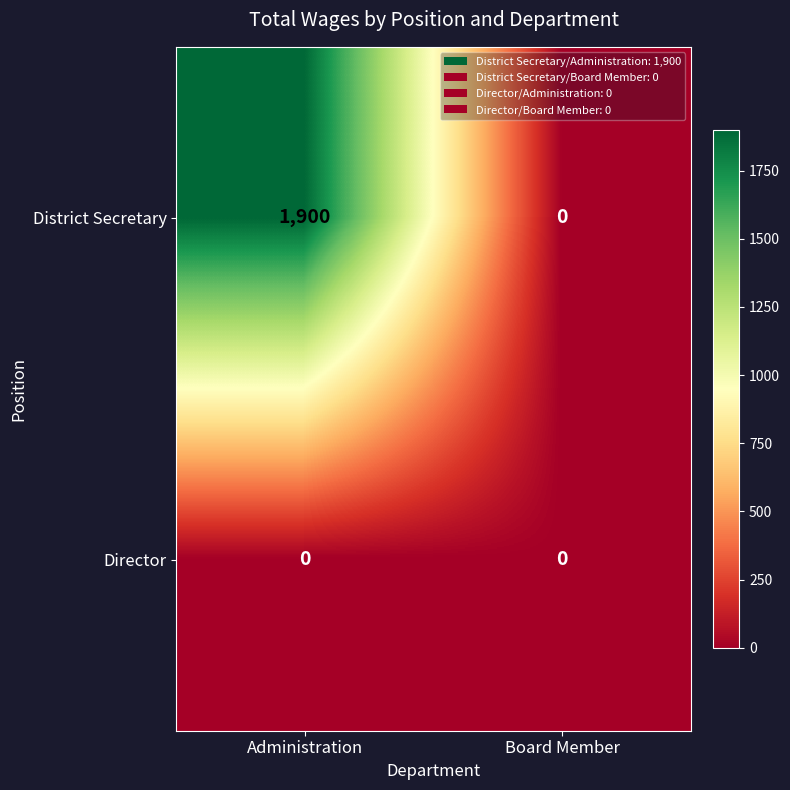

Which series has the largest total across all categories?

District Secretary